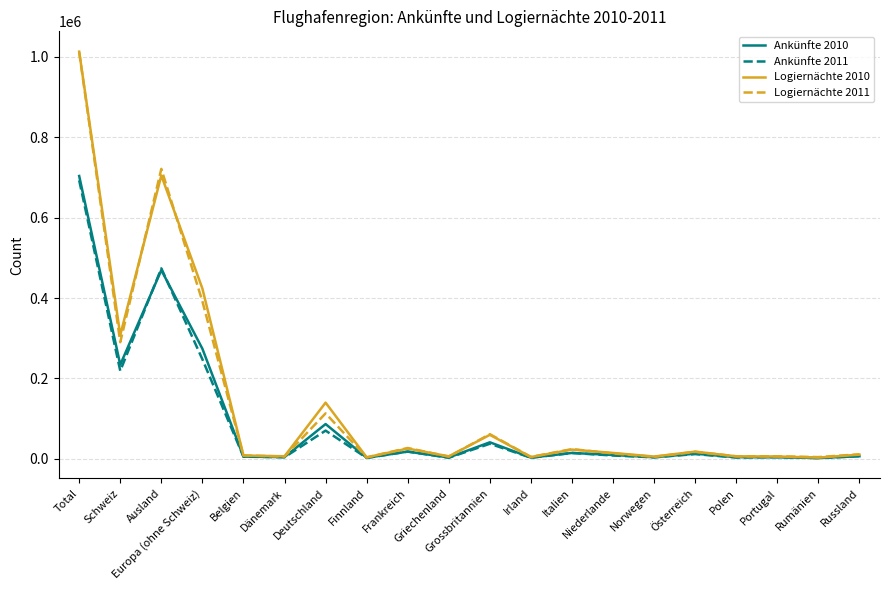

Which series has the largest range (max minus min)?

Logiernächte 2010